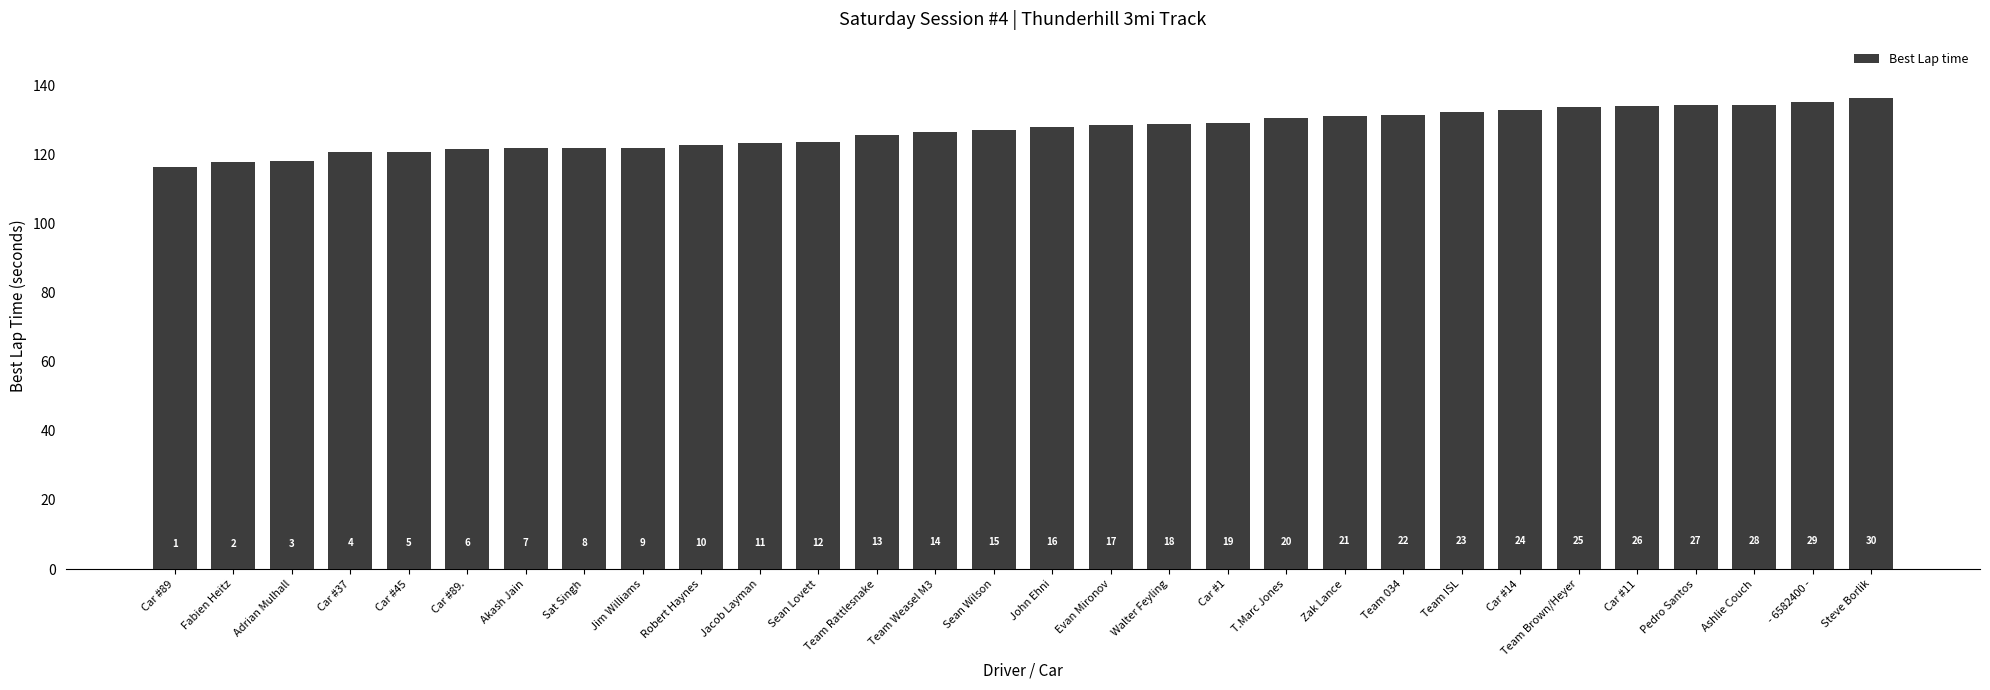

Does the chart contain any negative values?

No